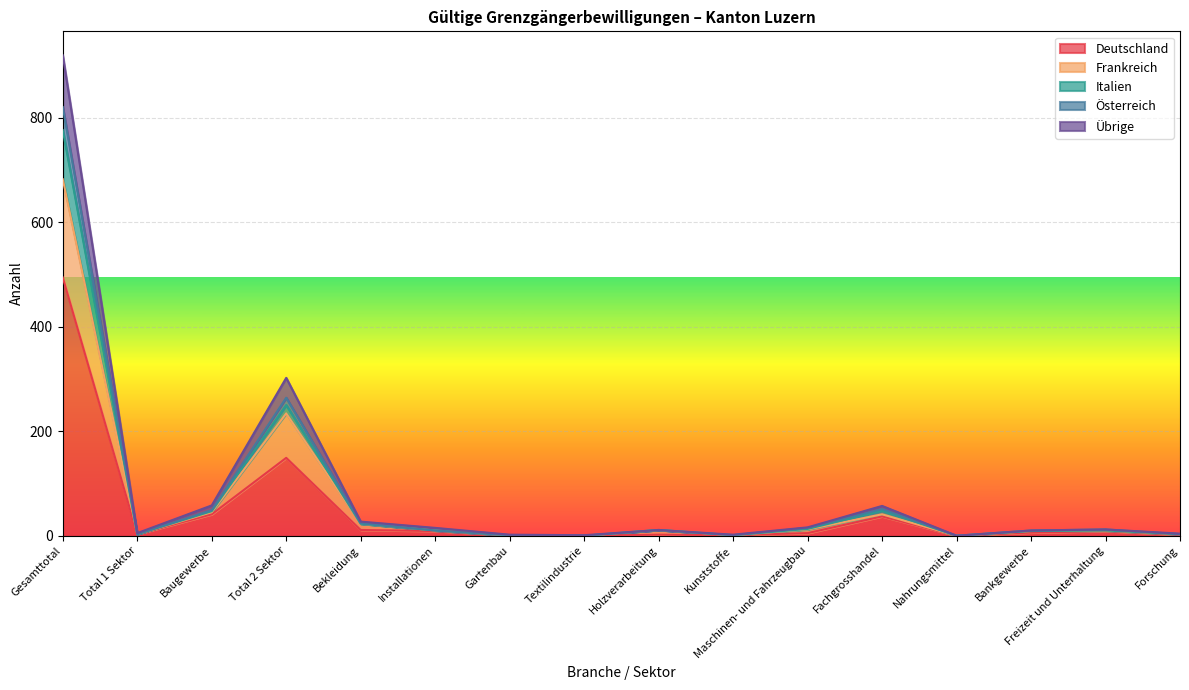

Reading left to right, what are all the values shown in this chart?

Deutschland: 494	3	41	149	11	9	1	0	2	1	5	37	0	6	9	2
Frankreich: 682	3	45	234	23	10	1	0	11	1	12	41	0	9	10	3
Italien: 820	3	49	264	24	10	1	0	11	1	15	51	0	10	12	3
Österreich: 776	3	47	250	23	10	1	0	11	1	13	48	0	9	10	3
Übrige: 919	5	58	302	27	15	2	1	11	2	16	57	0	10	12	4